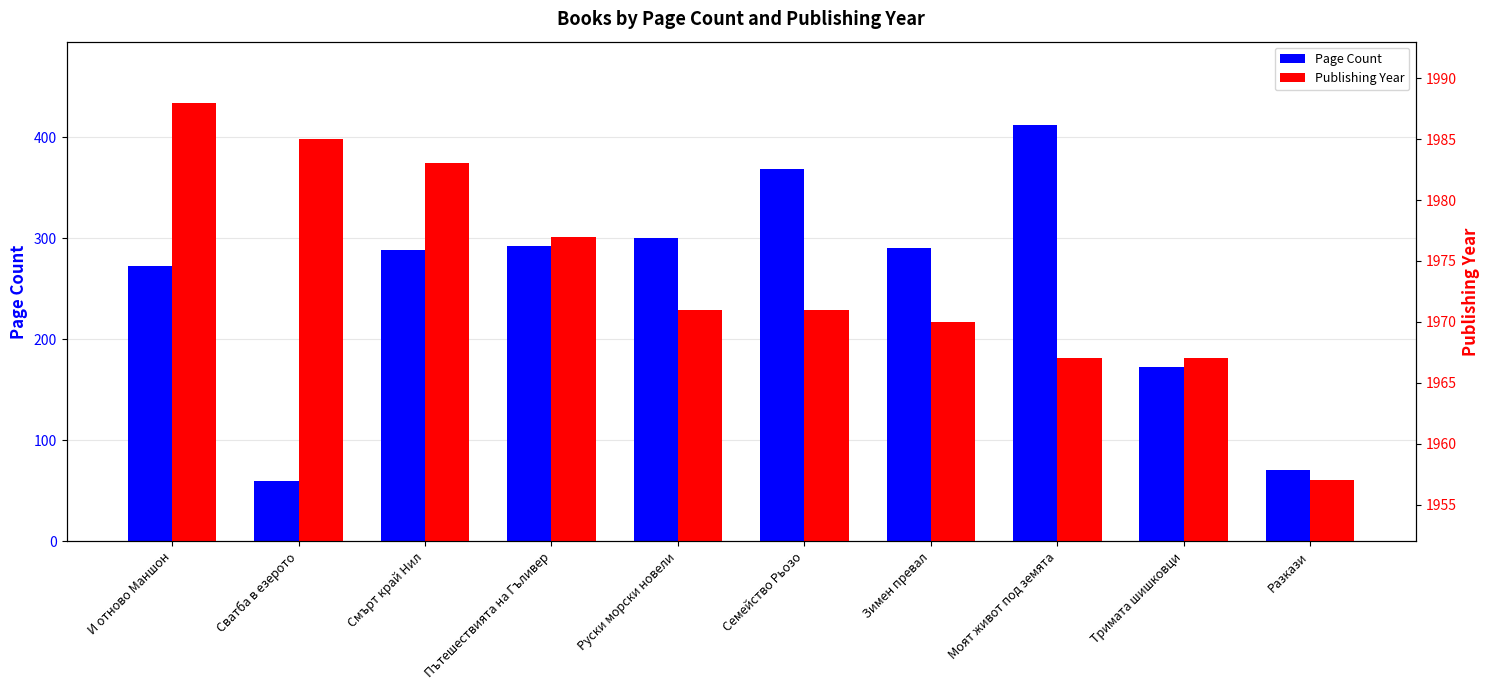

Which category has the highest value across all series?

И отново Маншон